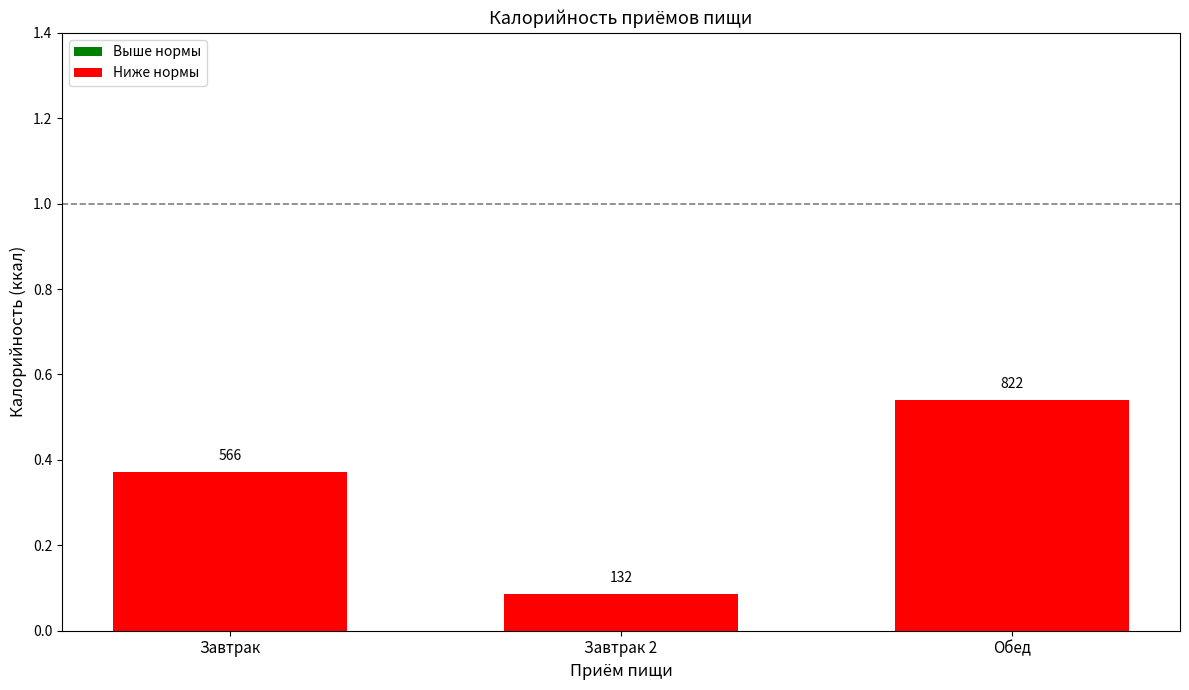

Are the bars horizontal?

No